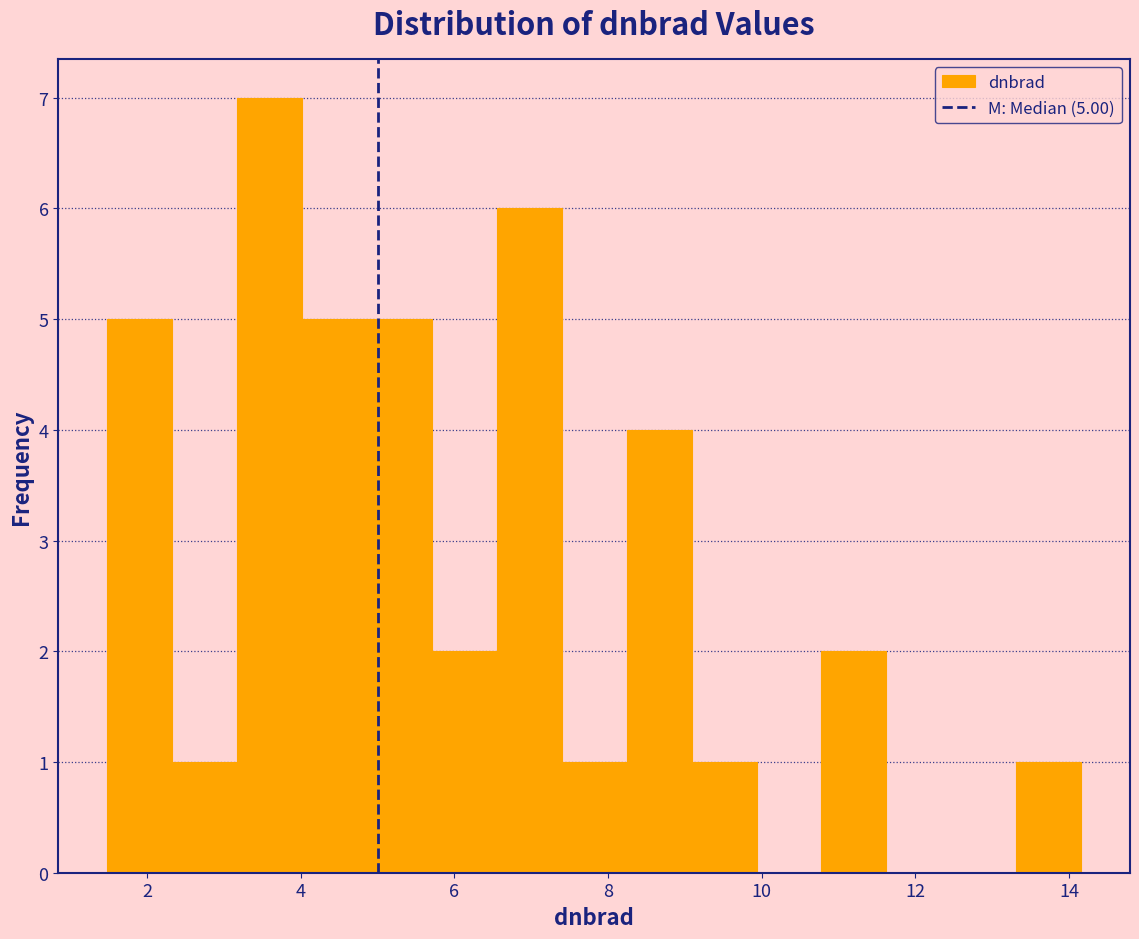

Which range on the x-axis has the tallest bar?

3.2 to 4.0